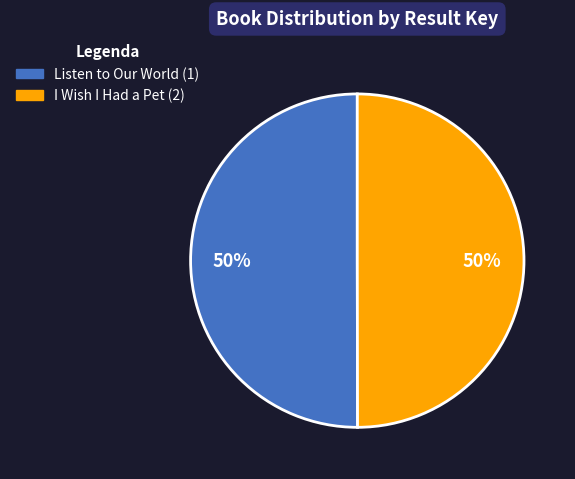

Is it true that Listen to Our World (1) is 42% of the pie?

False